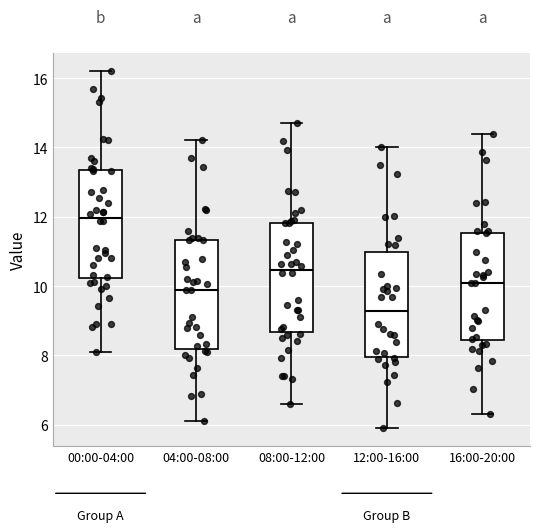

Which box's median line is the highest?

00:00-04:00